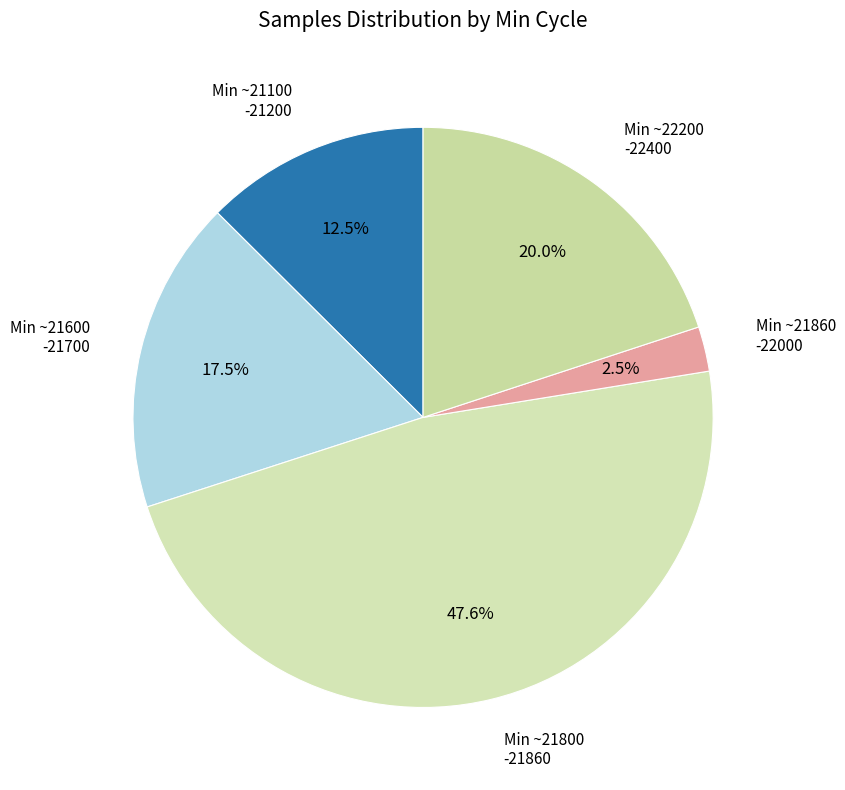

How many segments does this pie chart have?

5